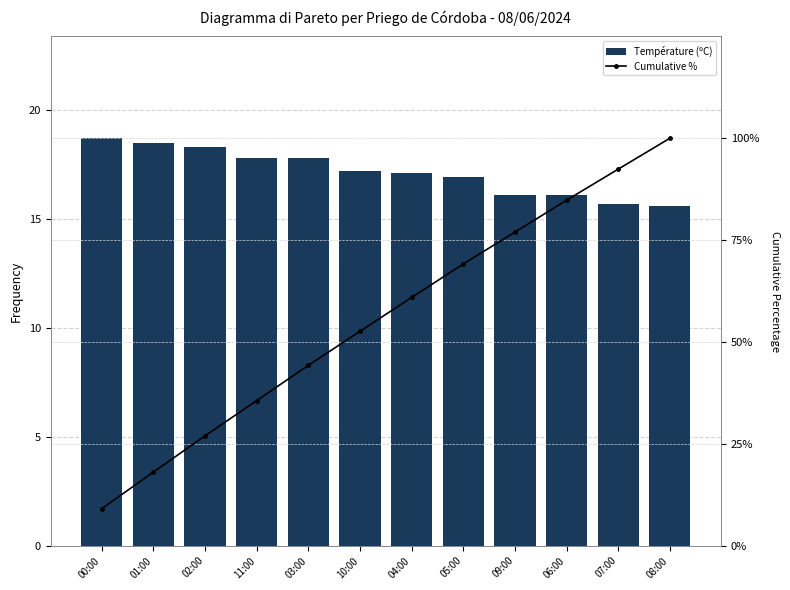

What is the value of the Température (ºC) bar at the 6th from the left?

17.2